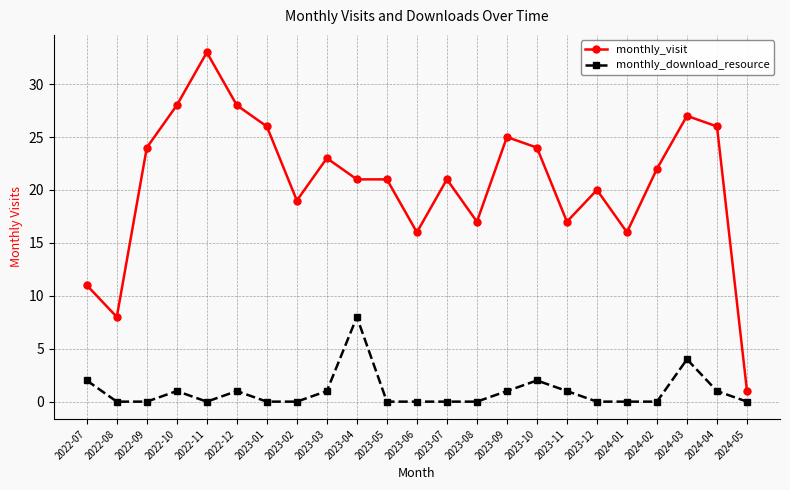

How many series are shown in this chart?

2